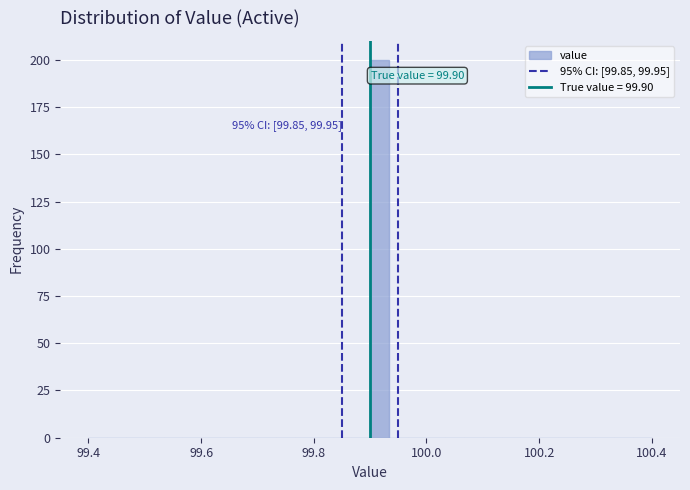

Read against the x-axis, roughly where is the centre of the tallest bar?

99.92